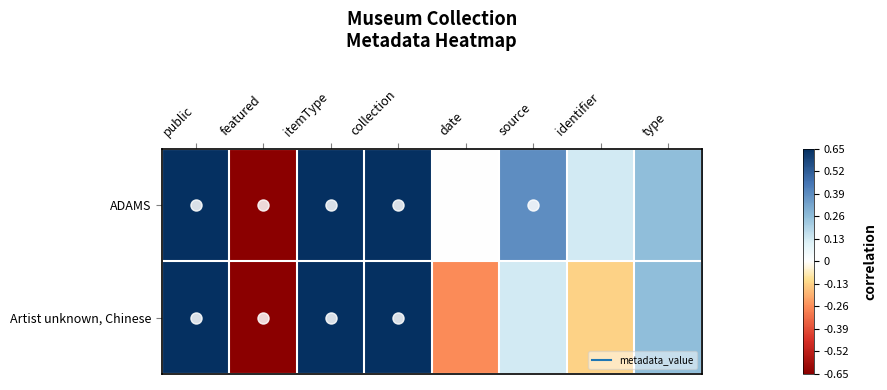

What is the smallest value displayed?

-0.7